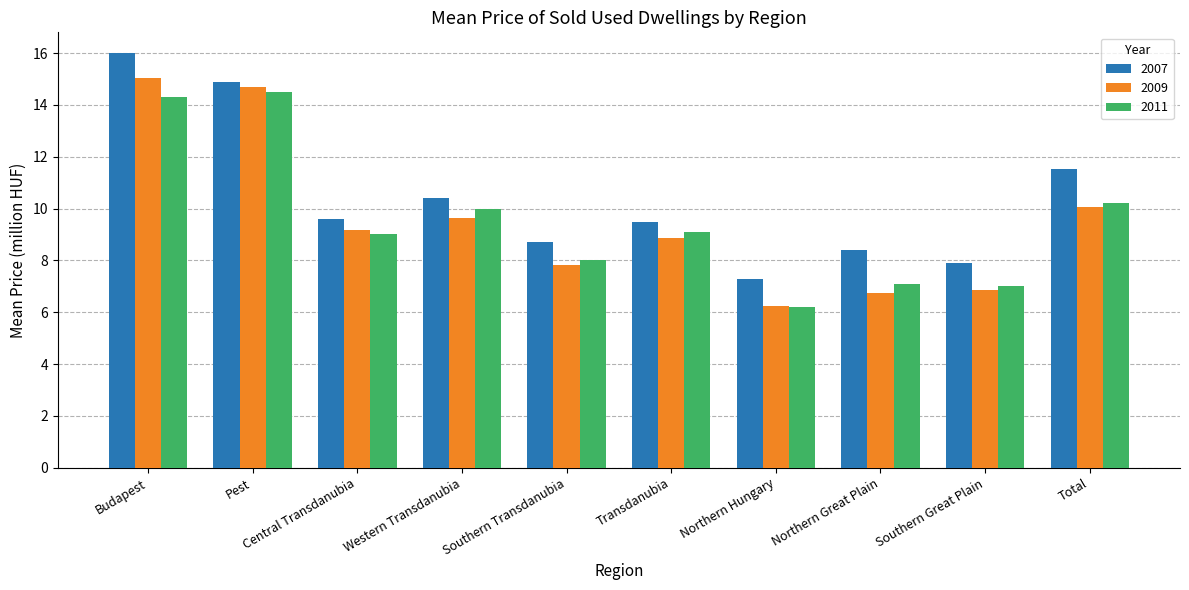

What is the minimum value for 2007?

7.3